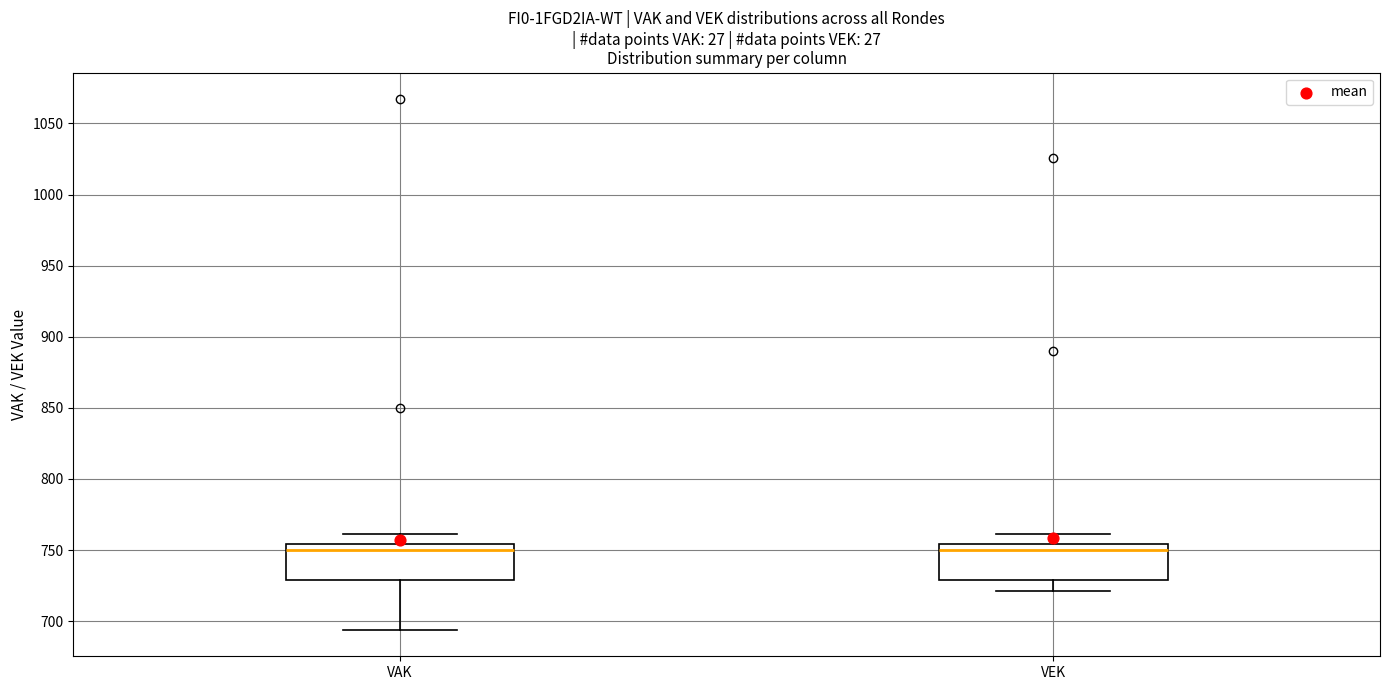

Reading left to right, transcribe this box plot: for each box, give where its median line is, the range the box spans, and where its two whiskers end, as read against the y-axis. The values are not printed on the chart, so give them approximately, as read against the axis.

VAK: median 750, box 730 to 755, whiskers 695 to 760
VEK: median 750, box 730 to 755, whiskers 720 to 760